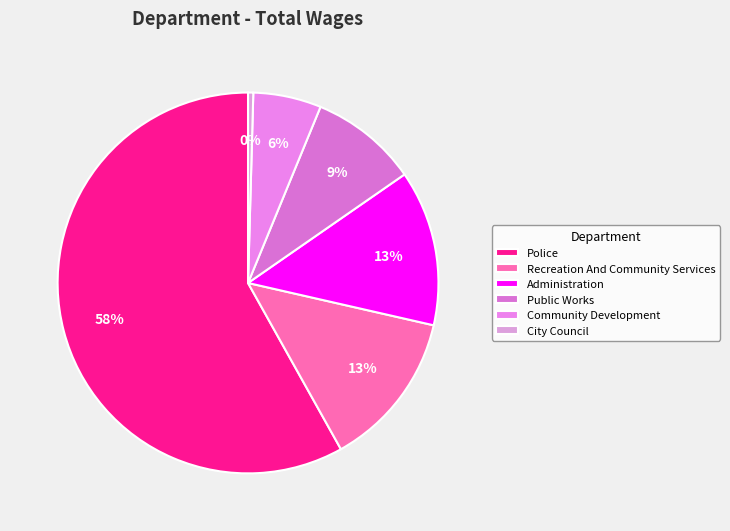

Combined, do Community Development and Police account for over 50%?

Yes